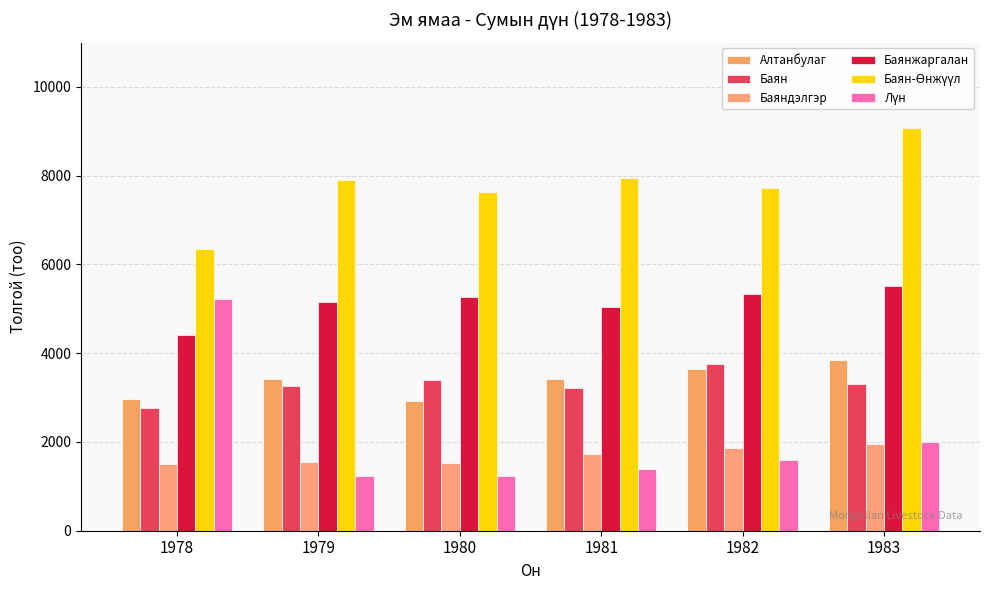

What is the difference between the maximum and minimum values in the Баяндэлгэр series?

443